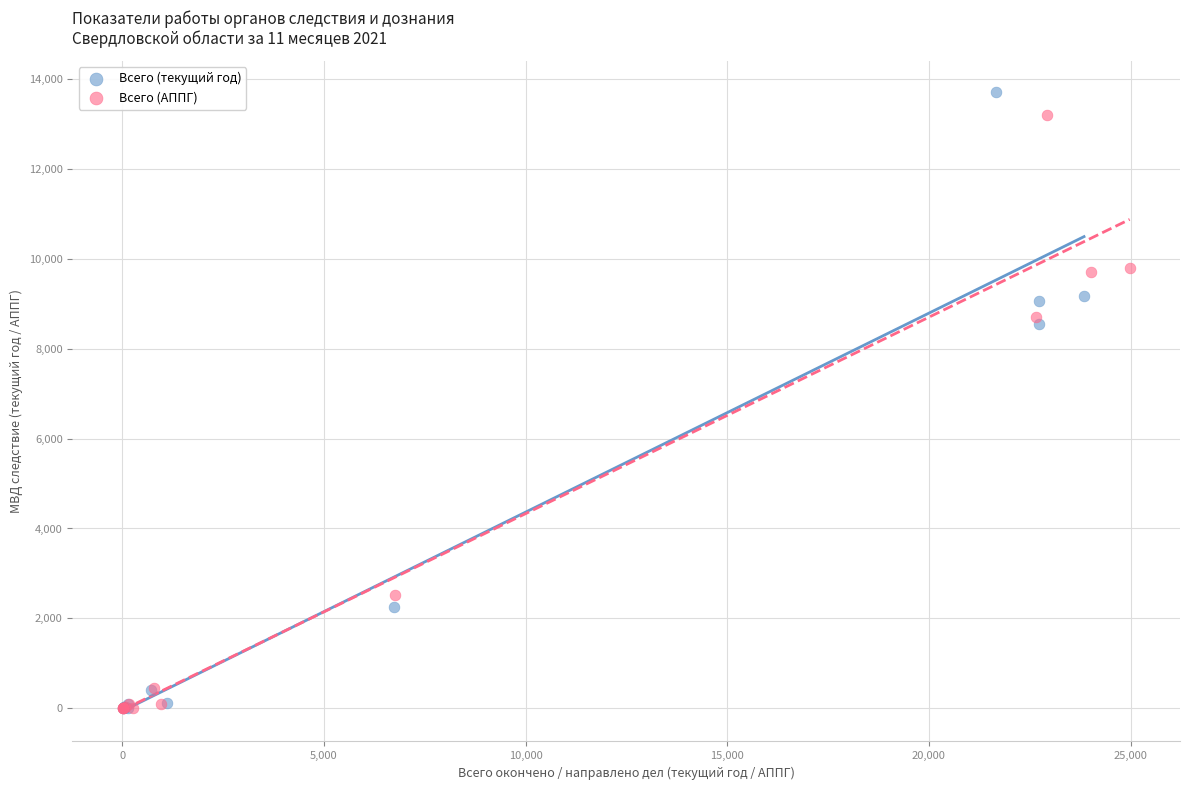

Which series has the widest spread of Y values?

Всего (текущий год)